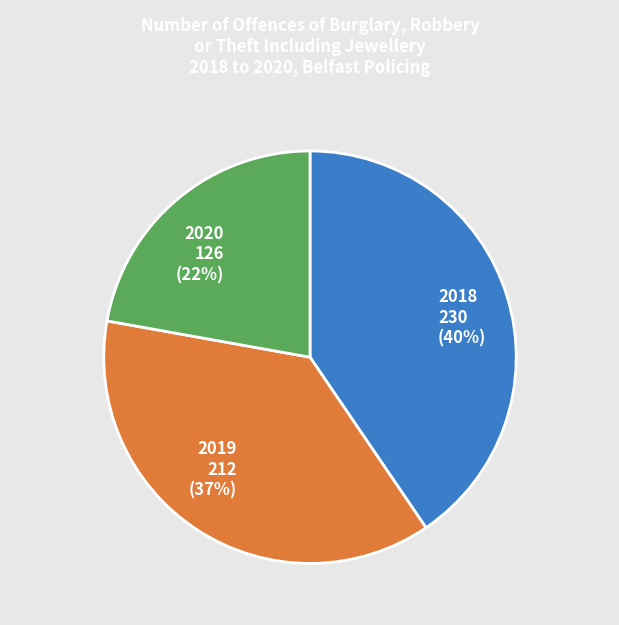

Which has a higher value, 2018 or 2019?

2018